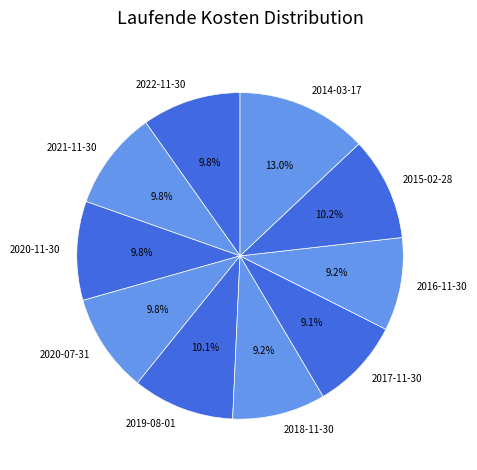

How many slices are in this pie chart?

10